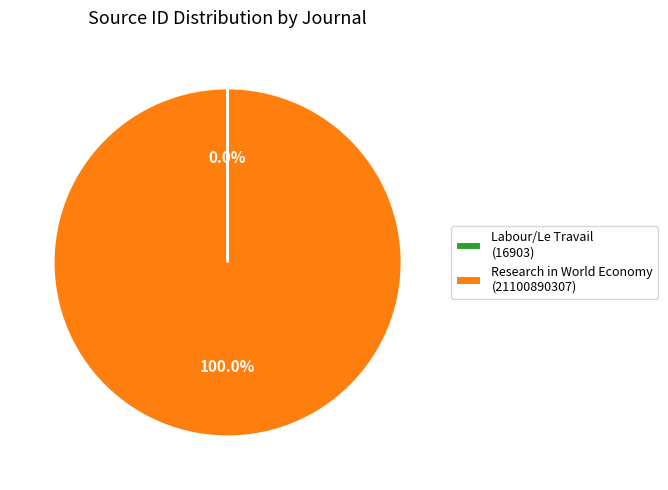

Is it true that Research in World Economy is 100% of the pie?

True